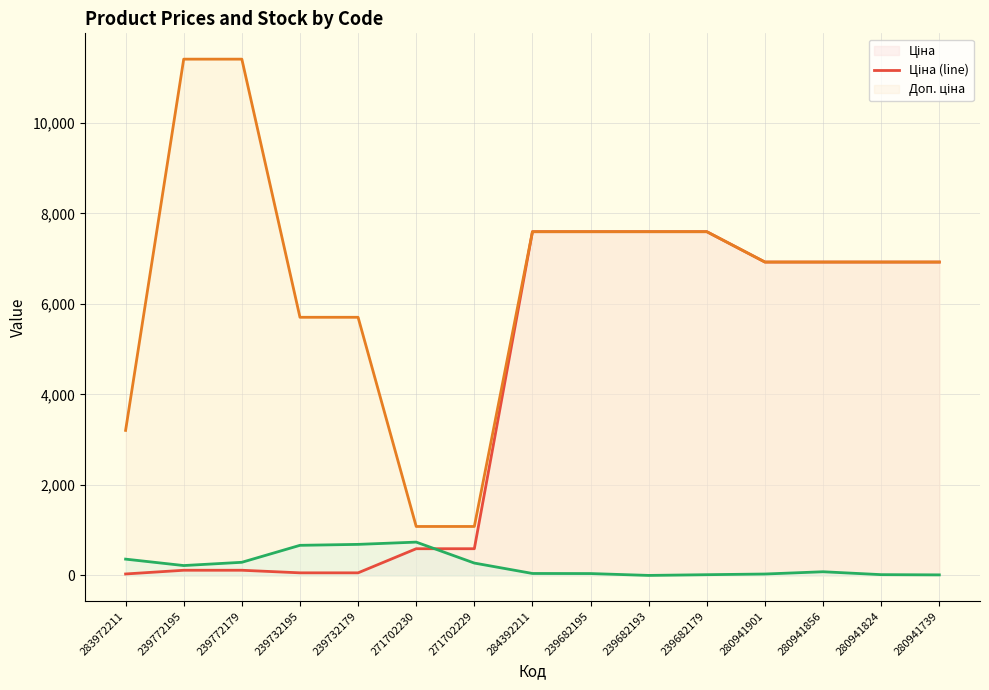

What is the difference between the Доп. ціна (line) values at 271702230 and 280941824?

5844.0